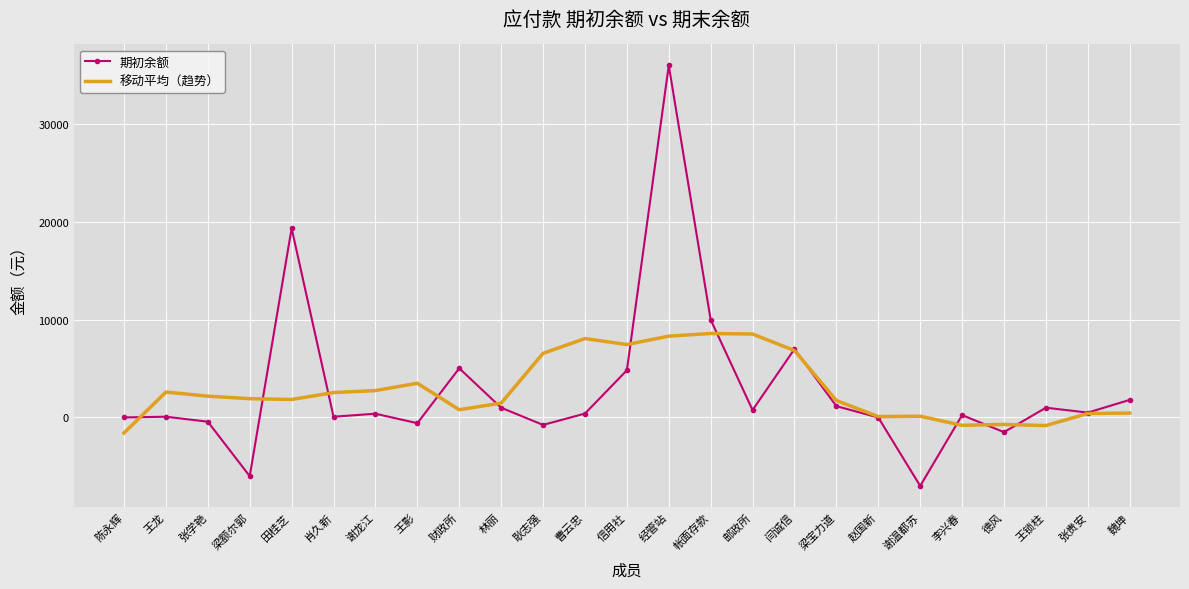

What is the minimum value shown in the chart?

-7000.0